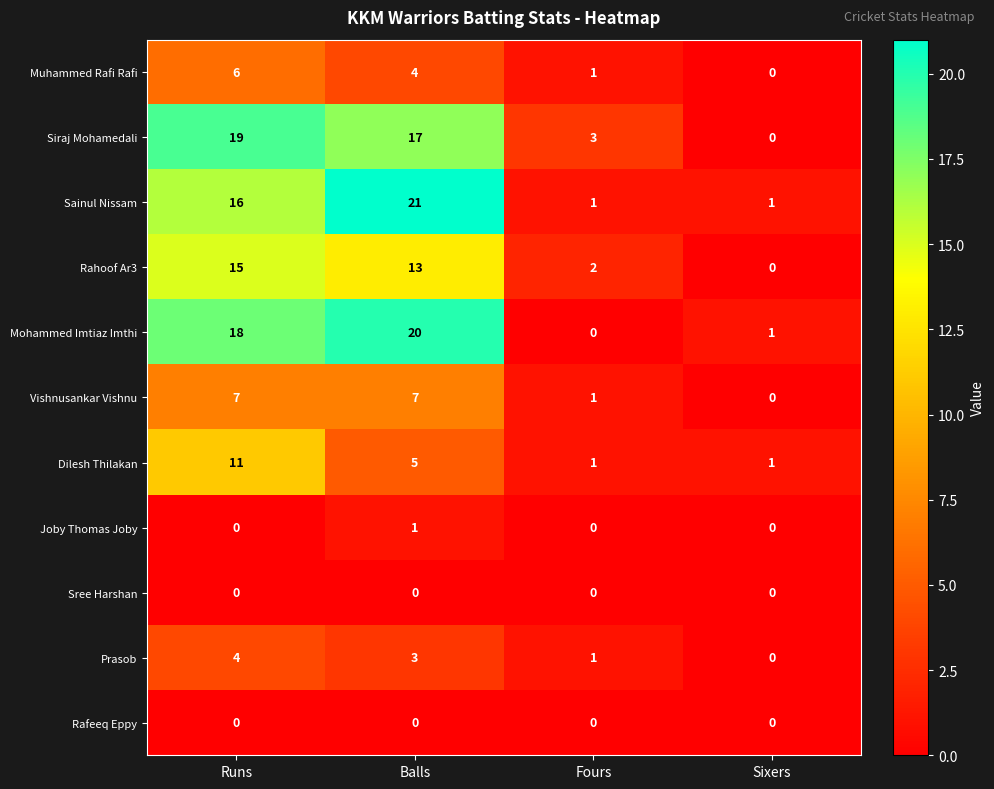

The value of Joby Thomas Joby at Runs is 0. True or false?

True